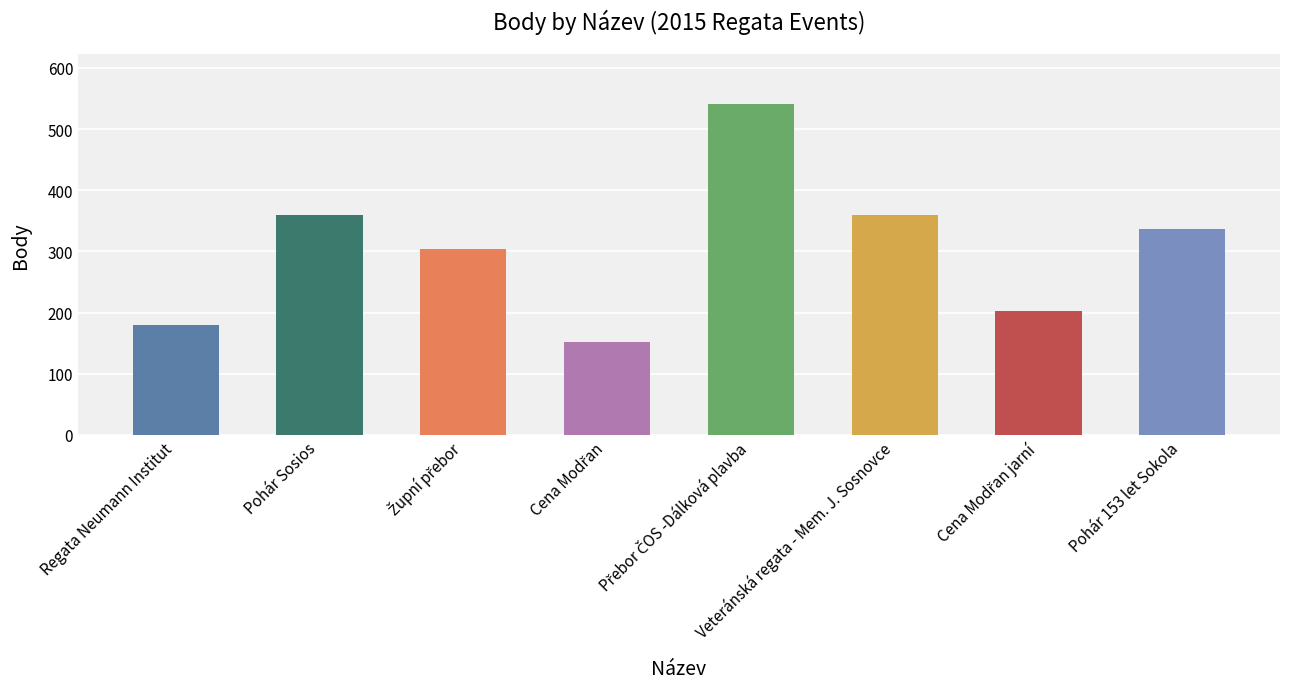

What is the difference between the maximum and second lowest values?

361